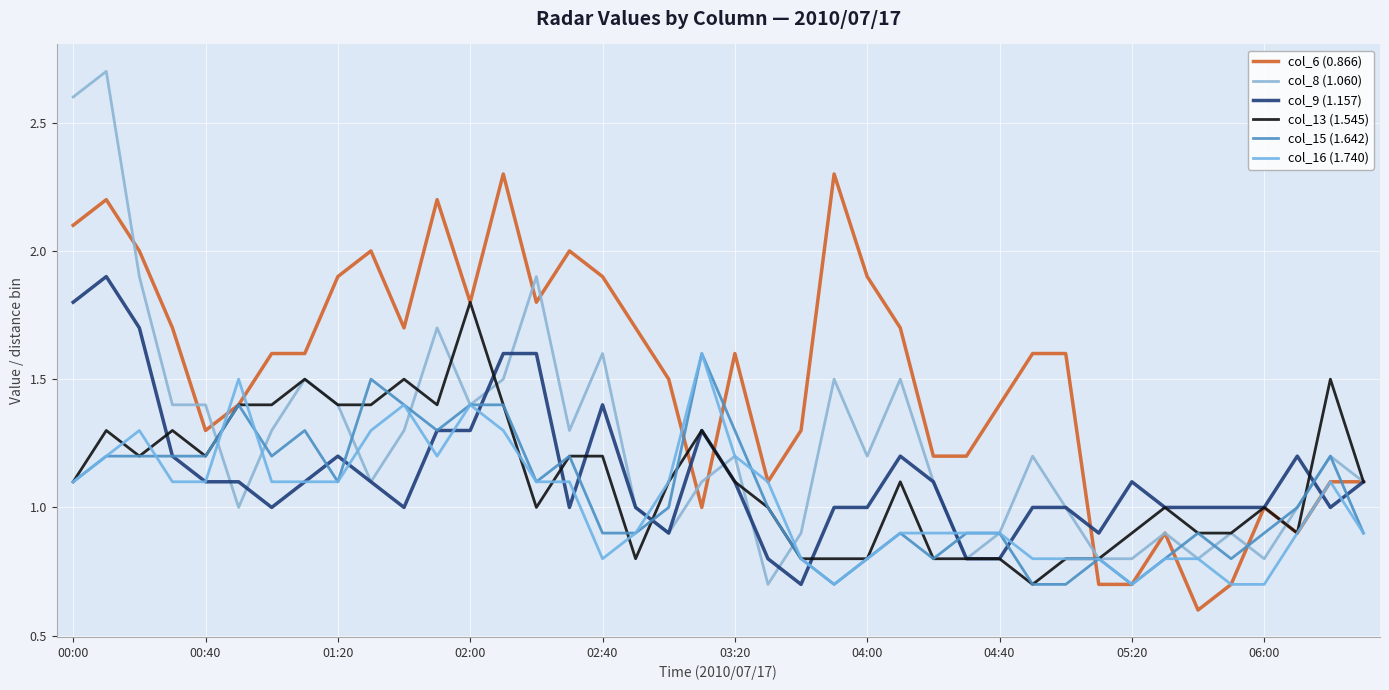

How many intersections are there between col_15 (1.642) and col_9 (1.157)?

11